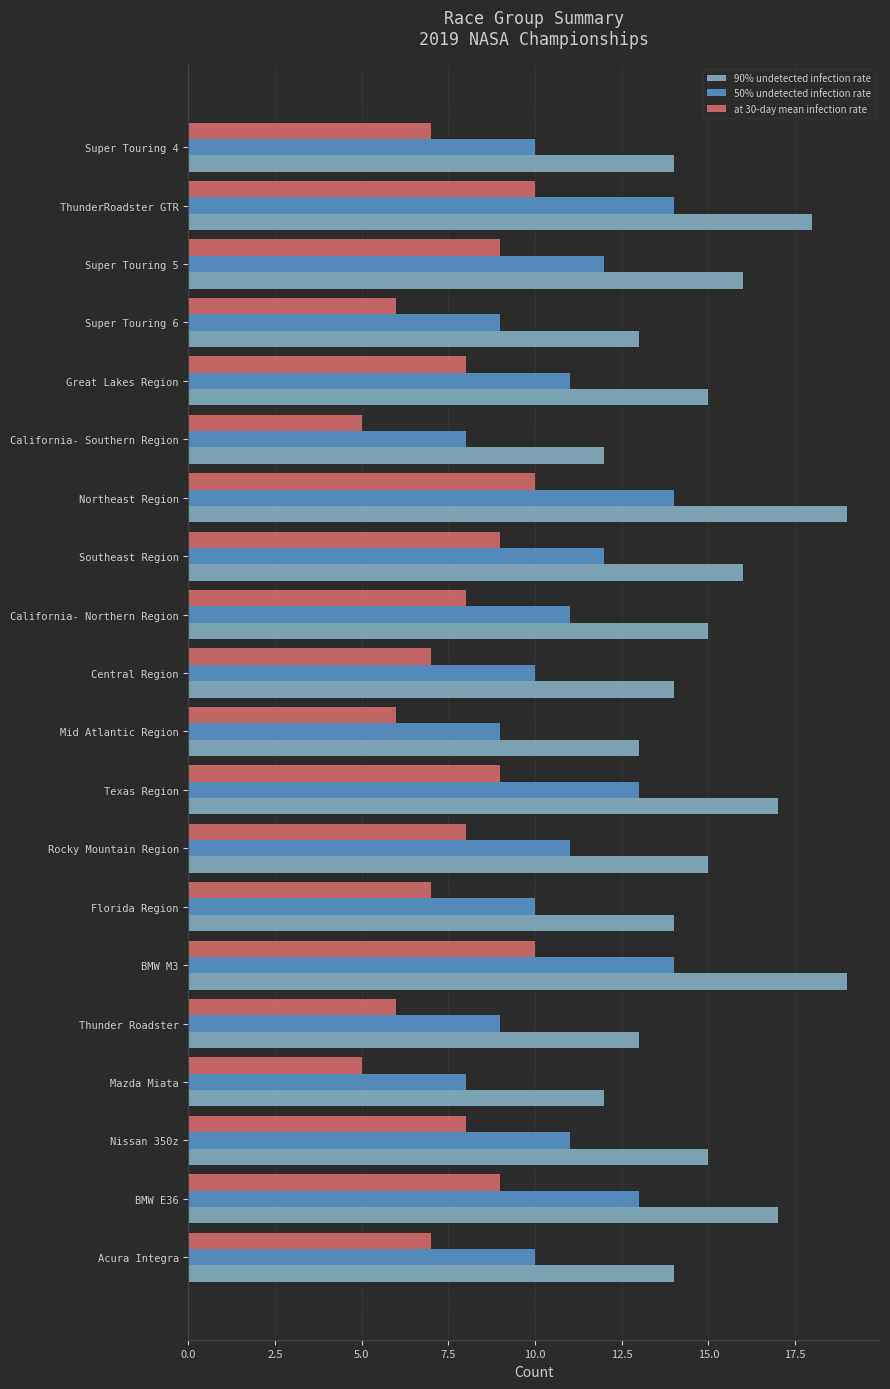

What is the difference between the maximum and minimum values in the 50% undetected infection rate series?

6